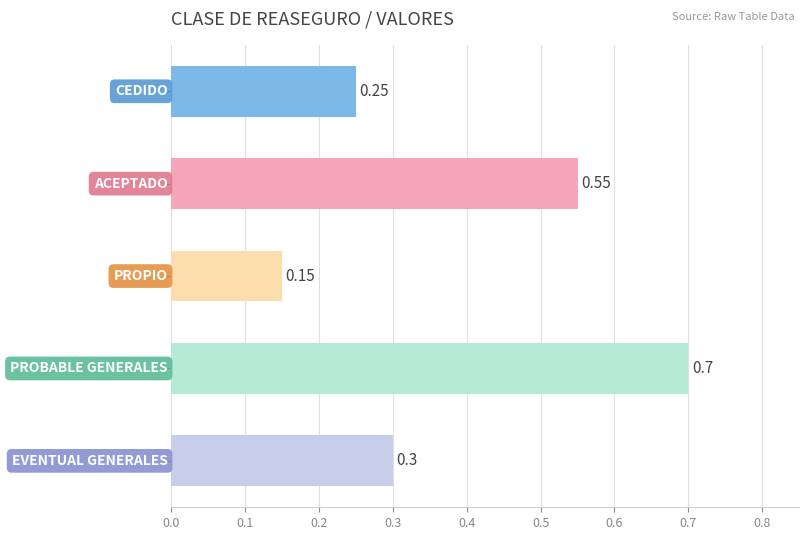

What is the difference between the second highest and minimum values?

0.4